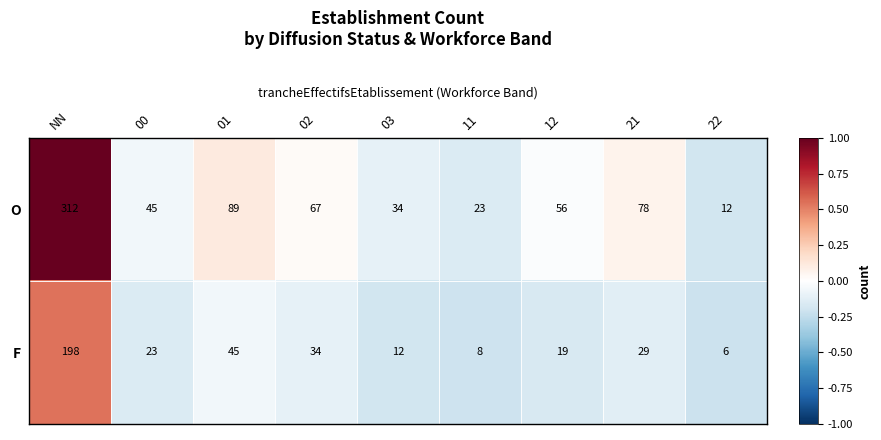

List the series in order of their peak value, highest first.

O, F